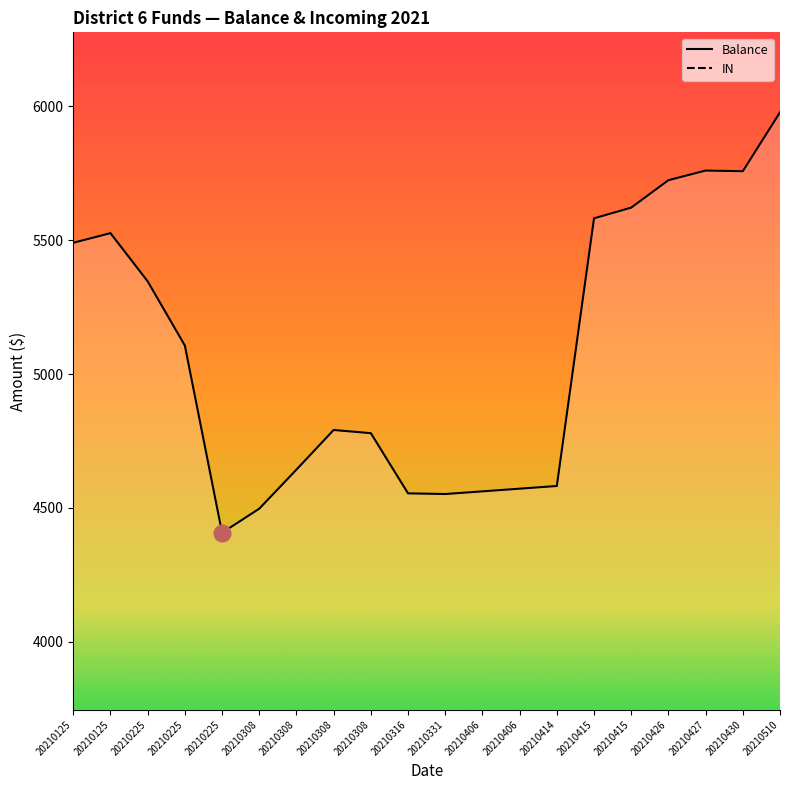

List the series in order of their peak value, lowest first.

IN, Balance